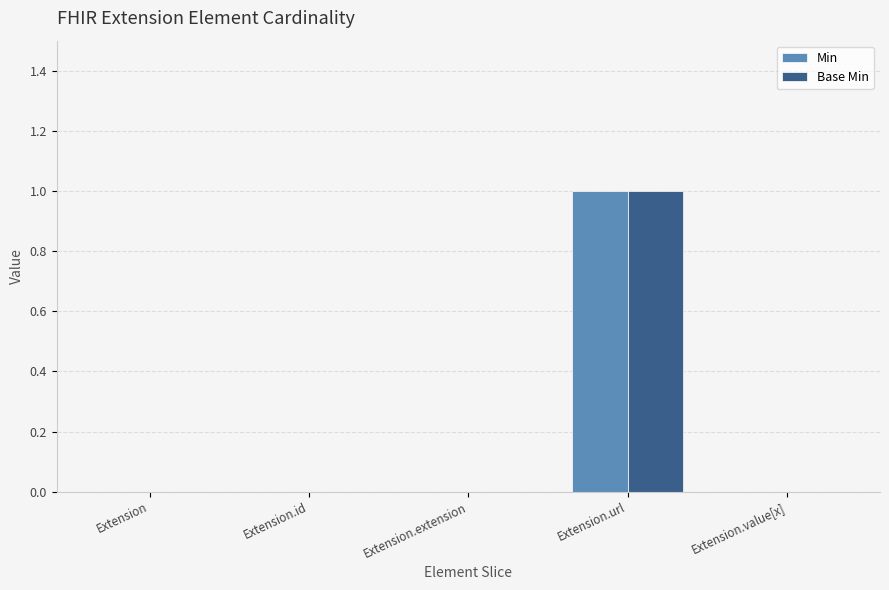

Reading left to right, extract all data points from this chart.

Min: 0	0	0	1	0
Base Min: 0	0	0	1	0